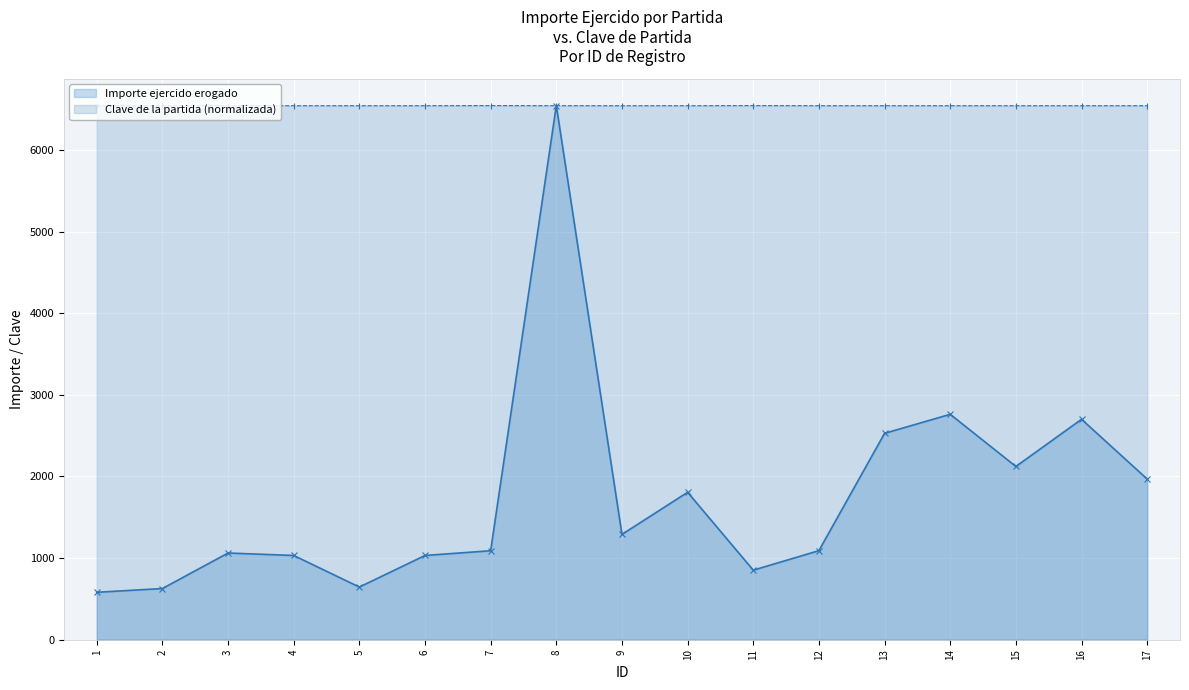

Which category has the highest value in the Clave de la partida (normalizada) series?

7